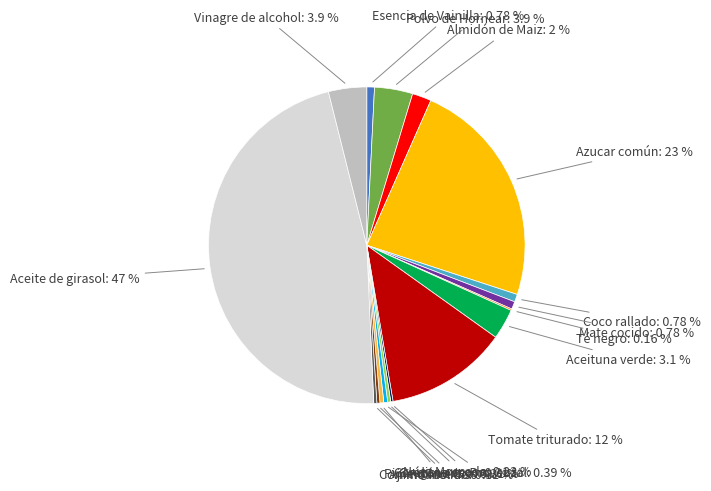

Which slice is the largest?

Aceite de girasol